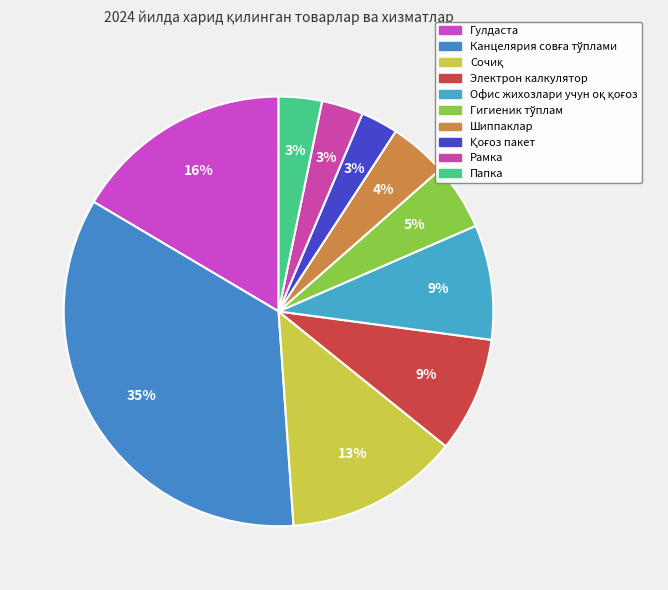

Is there any slice that represents more than half of the pie?

No